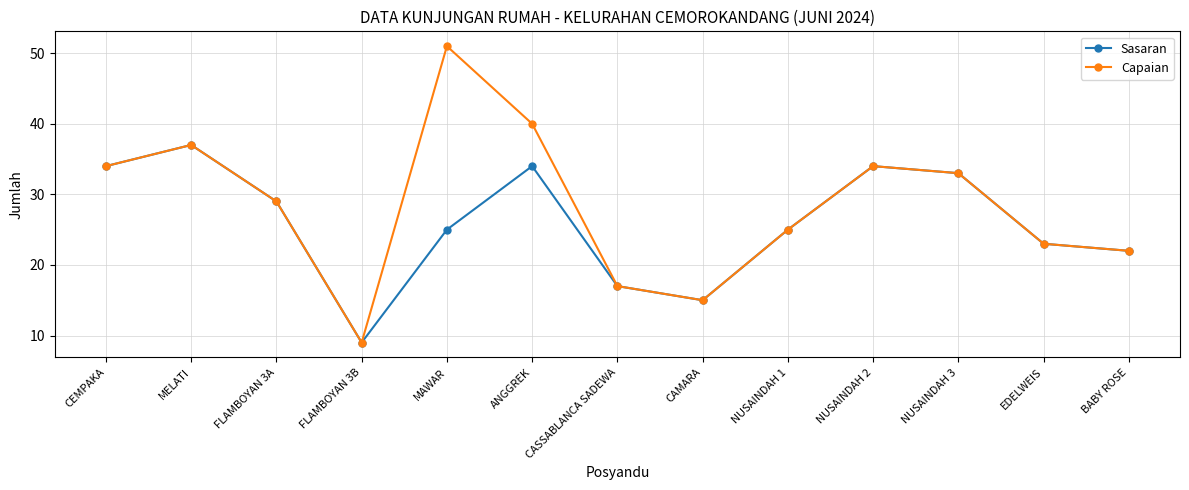

Reading left to right, list all the values displayed in this chart.

Sasaran: 34	37	29	9	25	34	17	15	25	34	33	23	22
Capaian: 34	37	29	9	51	40	17	15	25	34	33	23	22